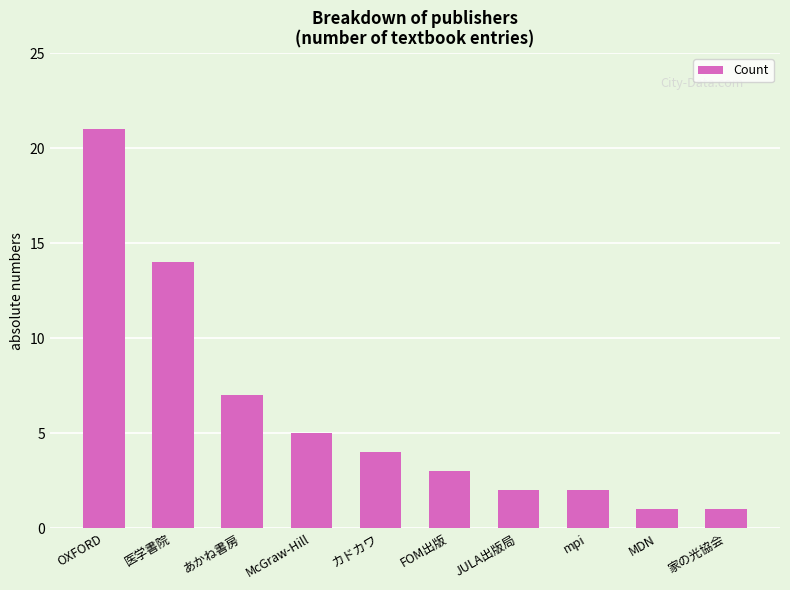

What is the label of the 3rd bar from the right?

mpi